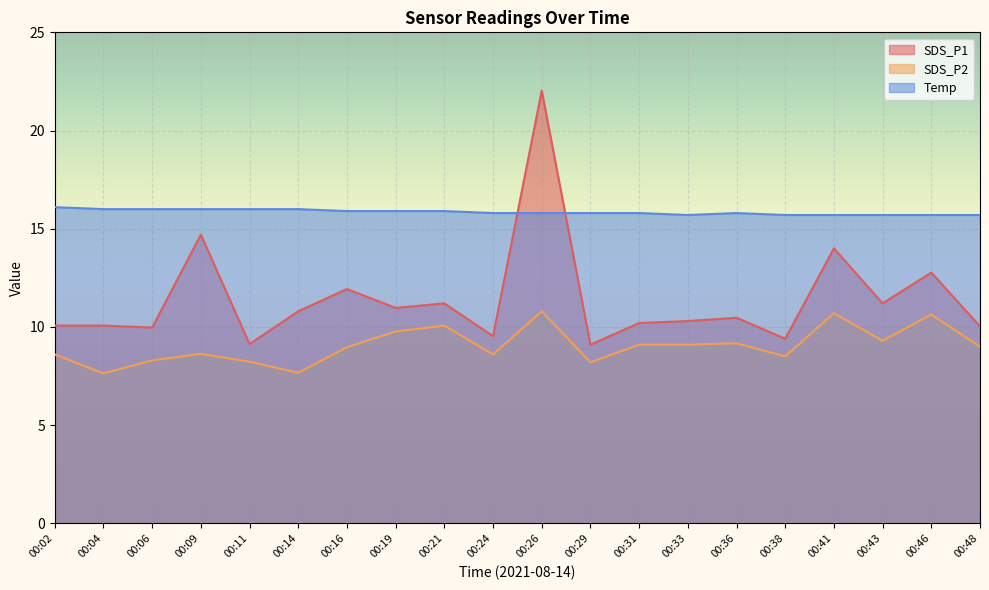

What is the difference between the maximum and minimum values in the SDS_P2 series?

3.2